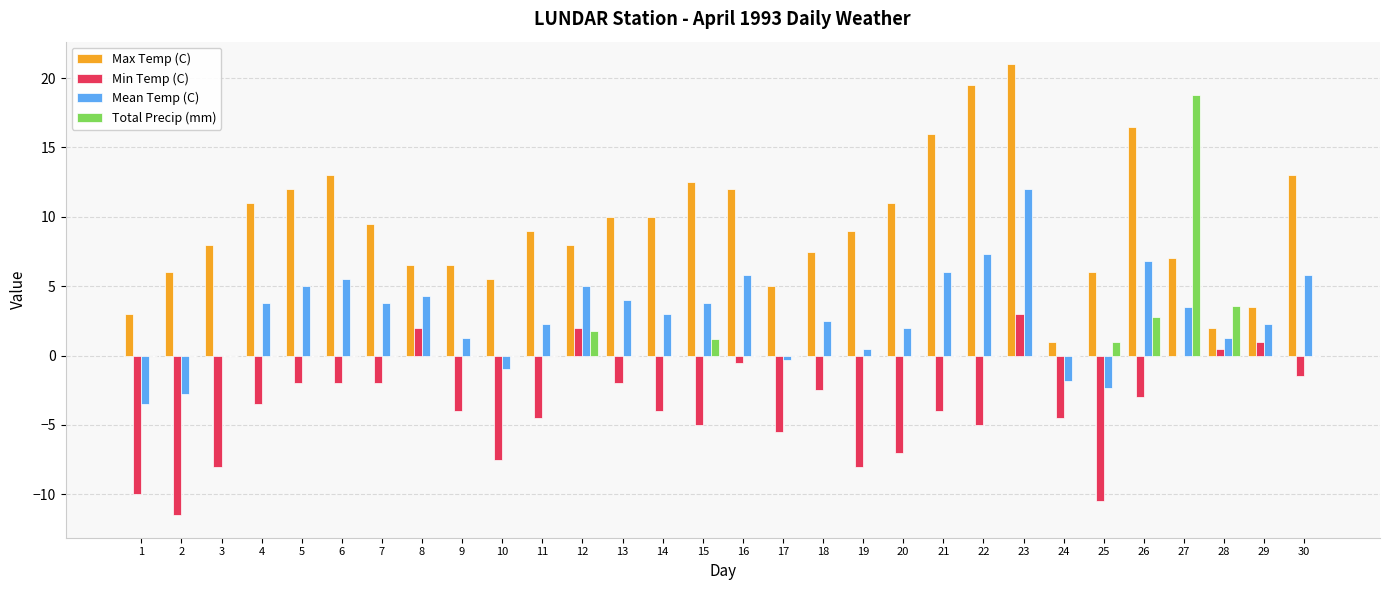

What is the difference between the Max Temp (C) values at 21 and 19?

7.0